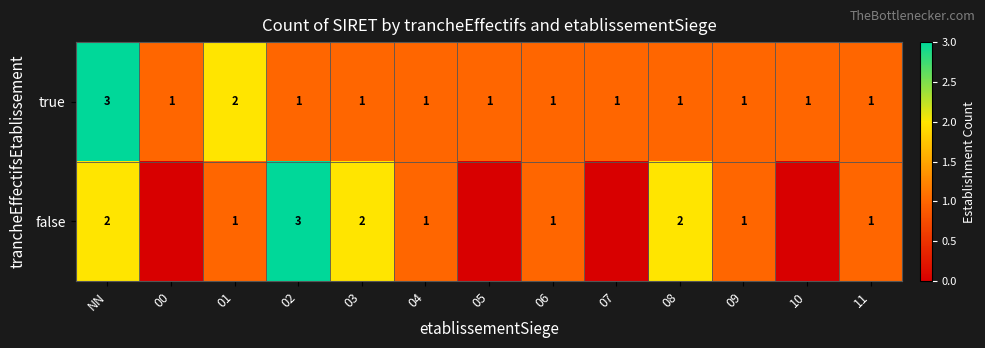

At which category does the chart reach its peak across all series?

NN